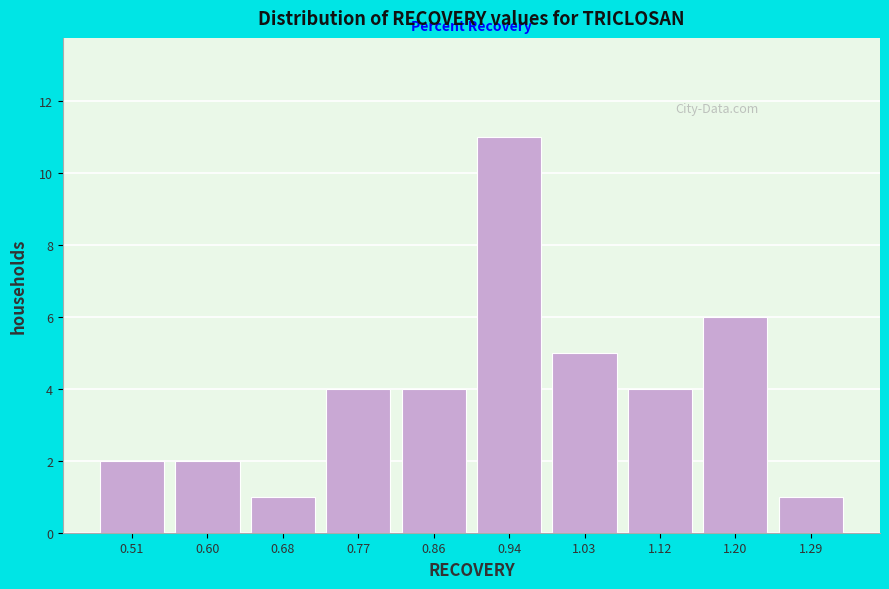

Over which range of the x-axis is the bar tallest?

0.90 to 0.99